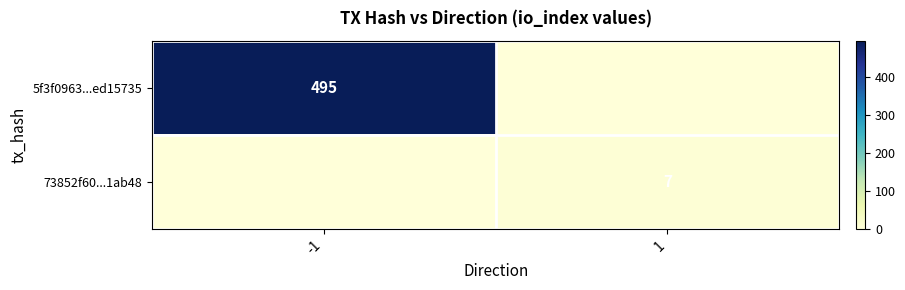

Is it true that 73852f60...1ab48 equals 10 at 1?

False